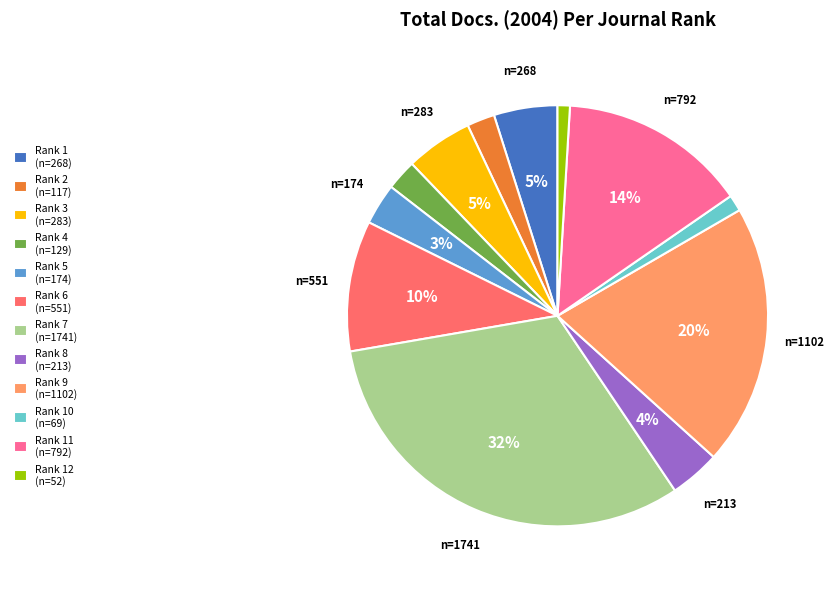

What percentage is the Rank 5 (n=174) slice, to the nearest percent?

3%